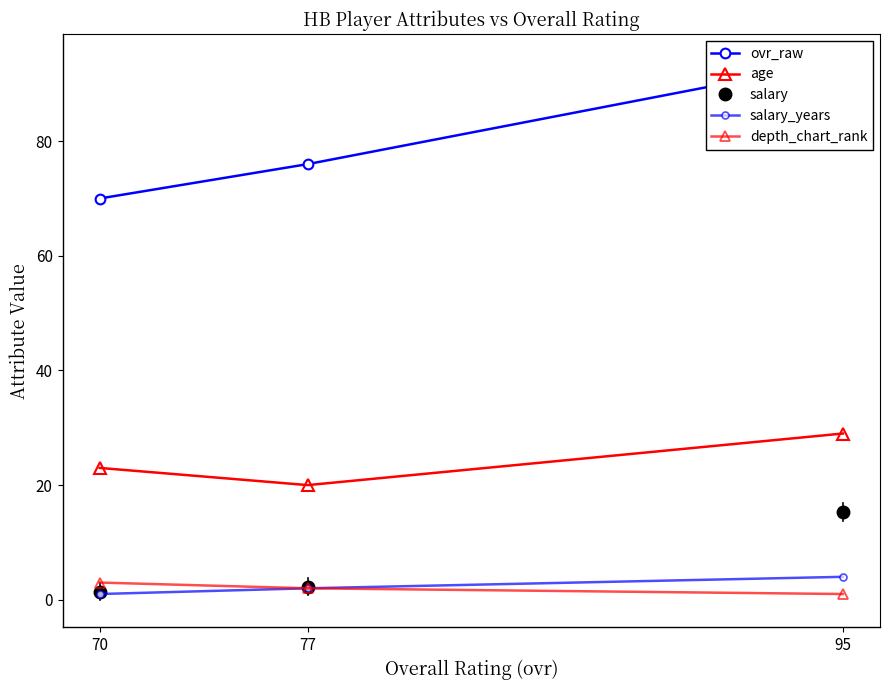

Reading left to right, list all the values displayed in this chart.

ovr_raw: 95=94.0	77=76.0	70=70.0
age: 95=29.0	77=20.0	70=23.0
salary: 95=15.3	77=2.3	70=1.4
salary_years: 95=4.0	77=2.0	70=1.0
depth_chart_rank: 95=1.0	77=2.0	70=3.0